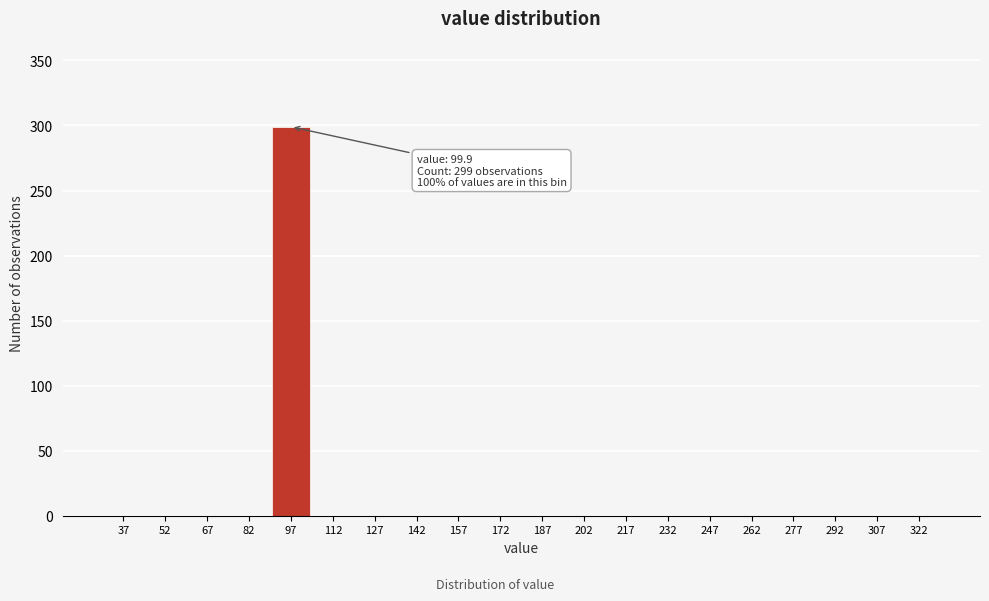

Reading left to right, list all the values displayed in this chart.

37=0	52=0	67=0	82=0	97=299	112=0	127=0	142=0	157=0	172=0	187=0	202=0	217=0	232=0	247=0	262=0	277=0	292=0	307=0	322=0